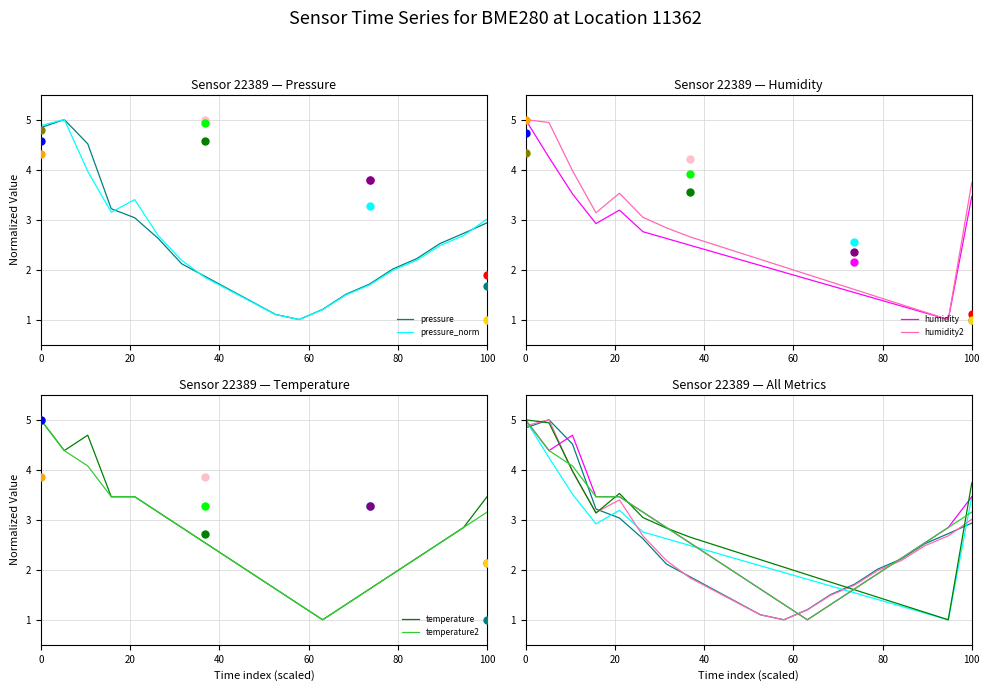

Which series reaches the minimum Y coordinate?

pressure